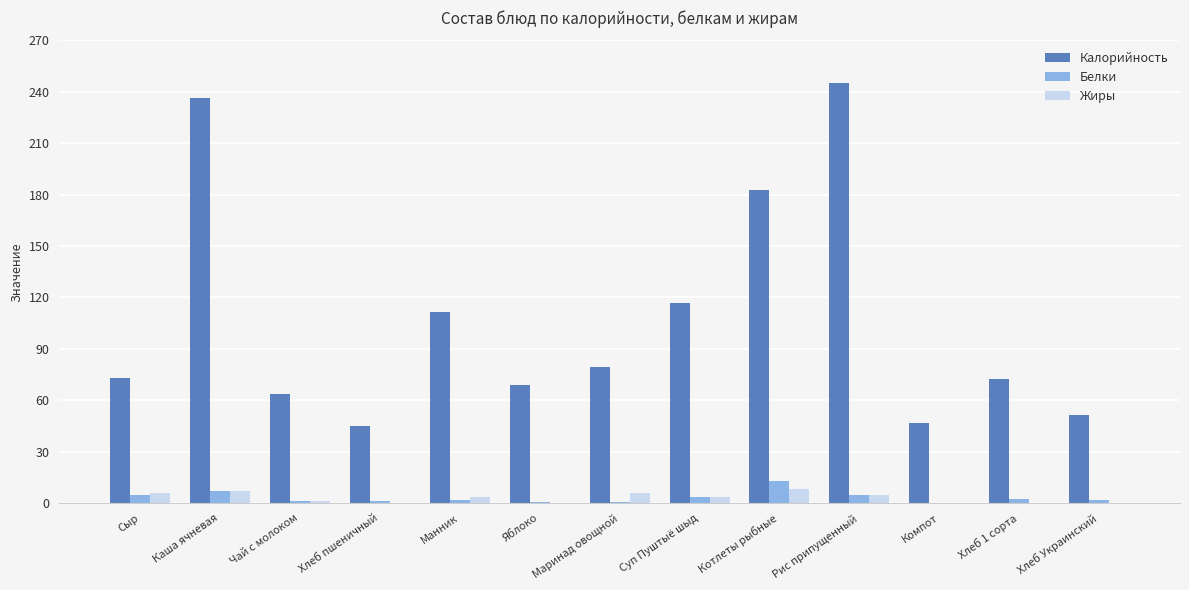

True or false: Калорийность has a value of 46.6 at Компот.

True